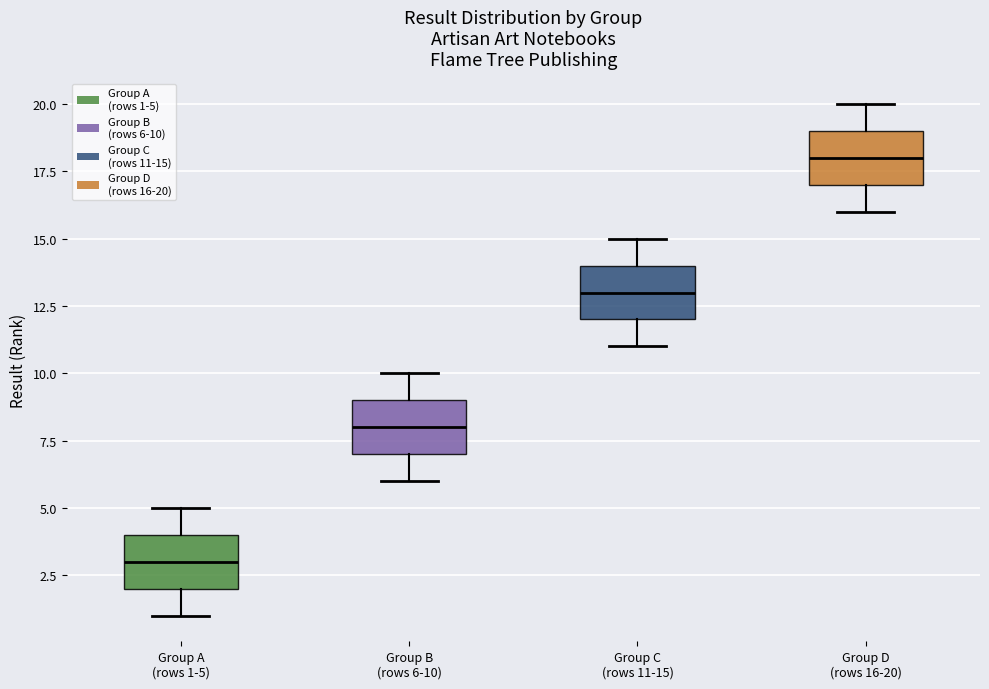

Where does the upper whisker of the box for Group B (rows 6-10) end on the y-axis? The values are not printed on the chart, so give them approximately, as read against the axis.

10